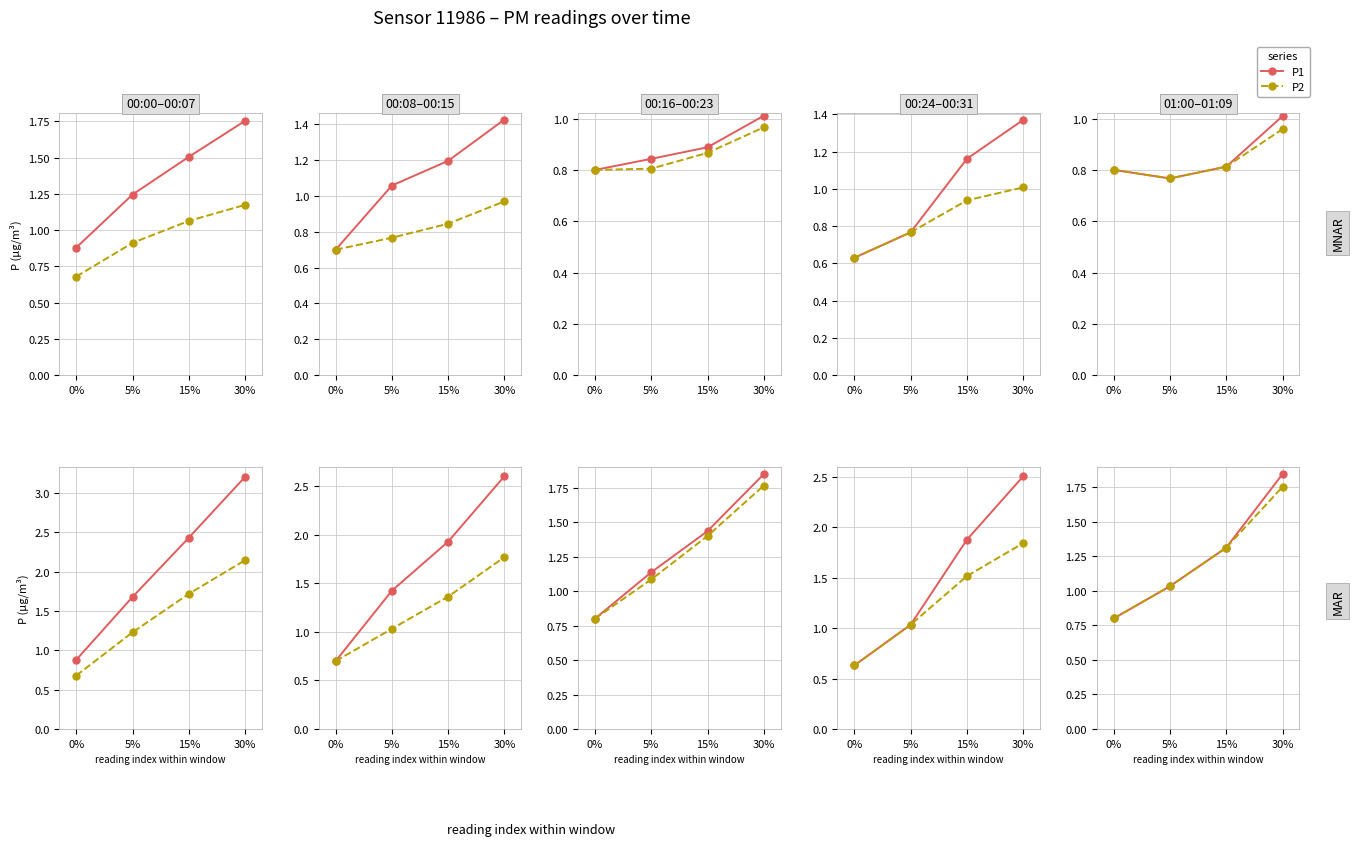

Which series has the largest range (max minus min)?

P1